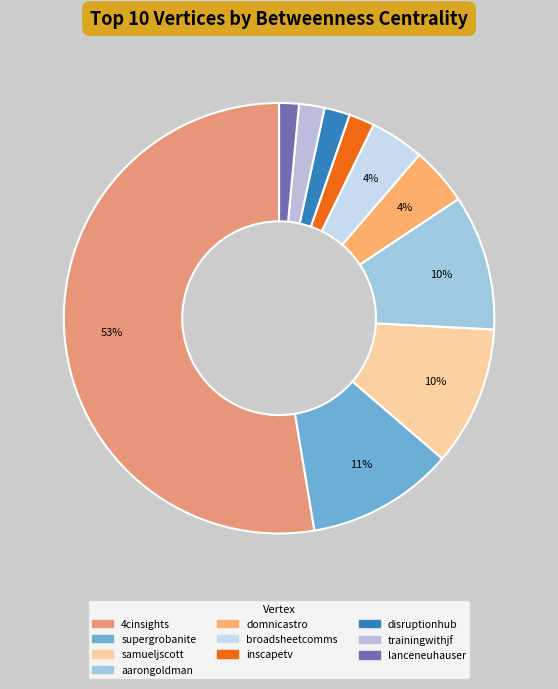

To the nearest percent, what portion does disruptionhub represent?

2%